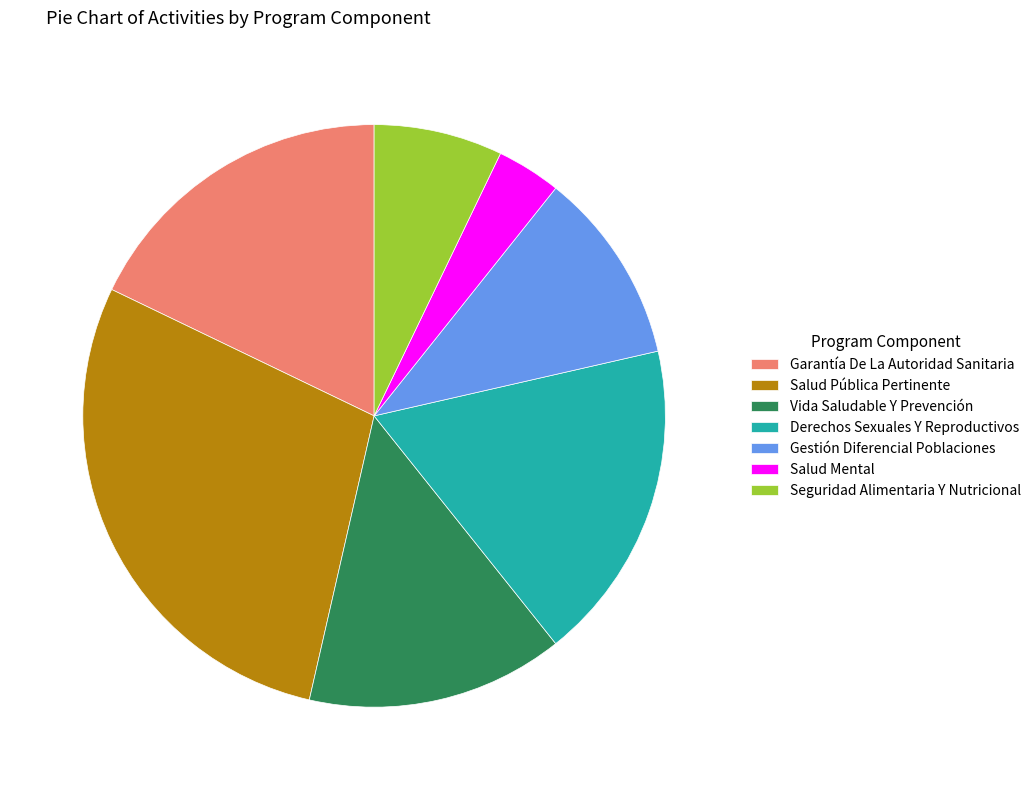

True or false: Seguridad Alimentaria Y Nutricional accounts for 15% of the total.

False